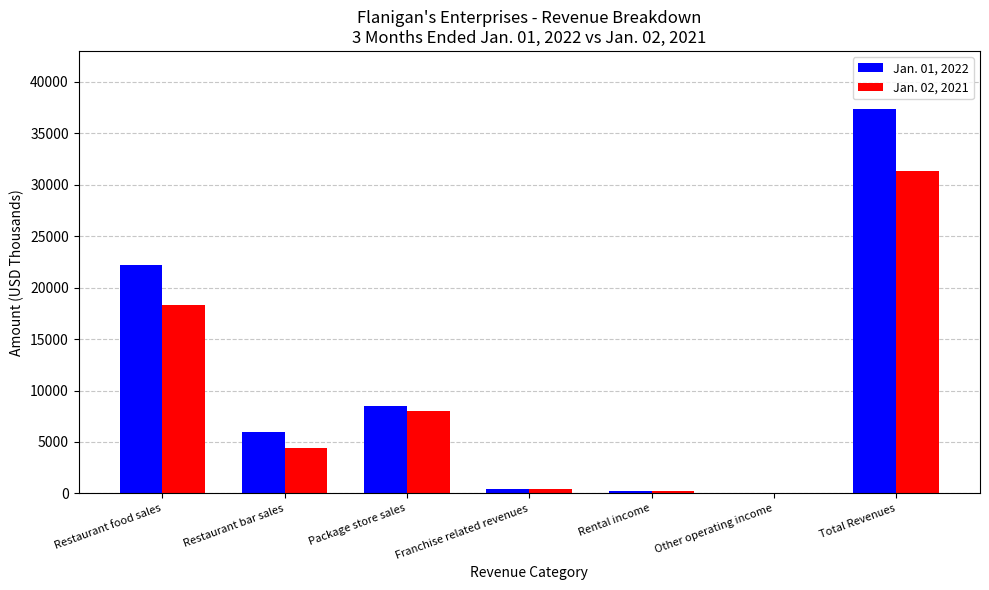

What is the average value of the Jan. 01, 2022 series?

10687